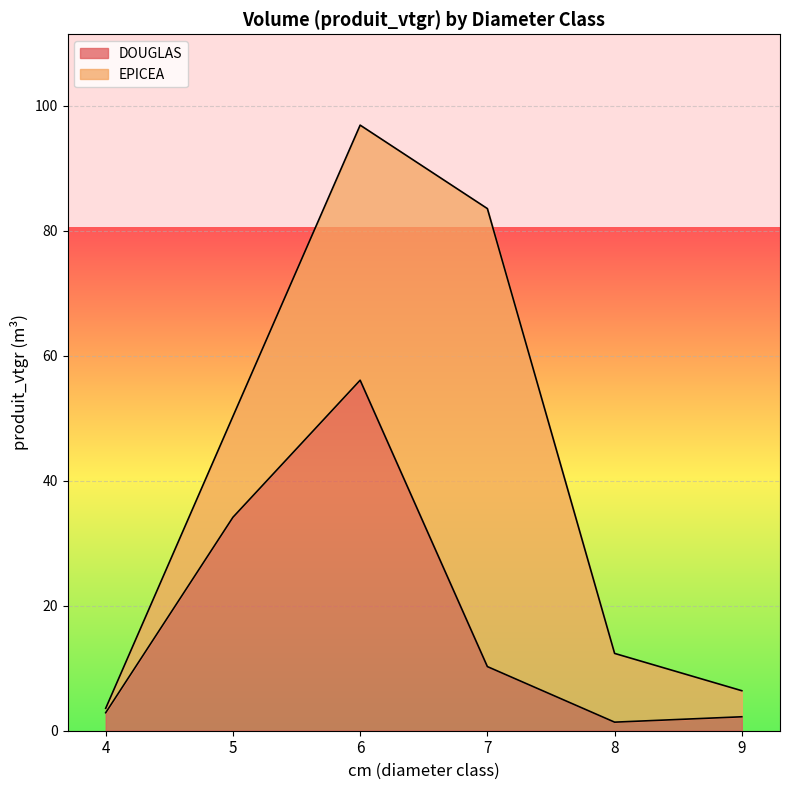

At which category does the chart reach its minimum across all series?

8